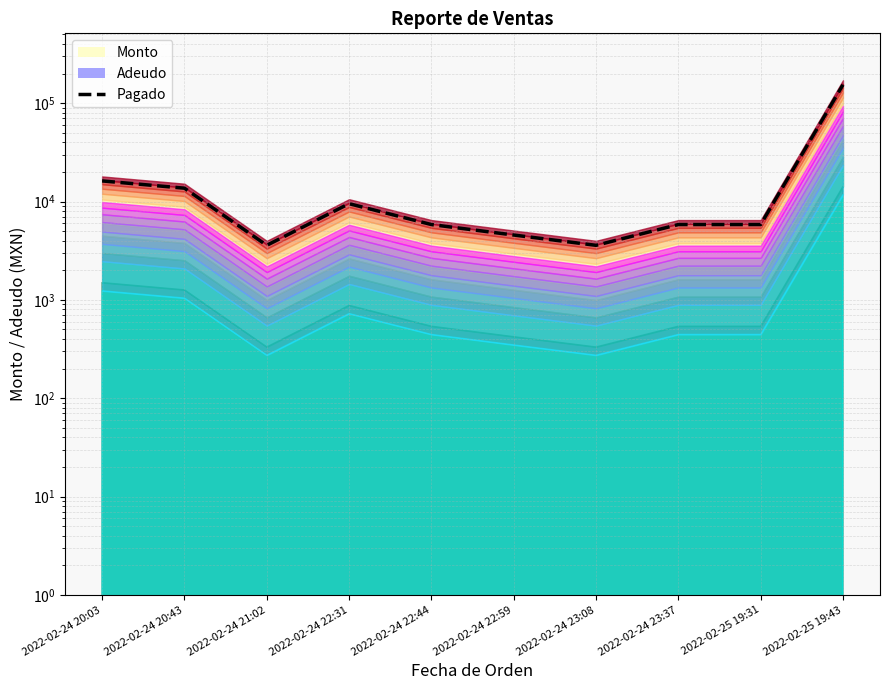

What is the change in value from 2022-02-24 21:02 to 2022-02-24 23:37?

+2246.4